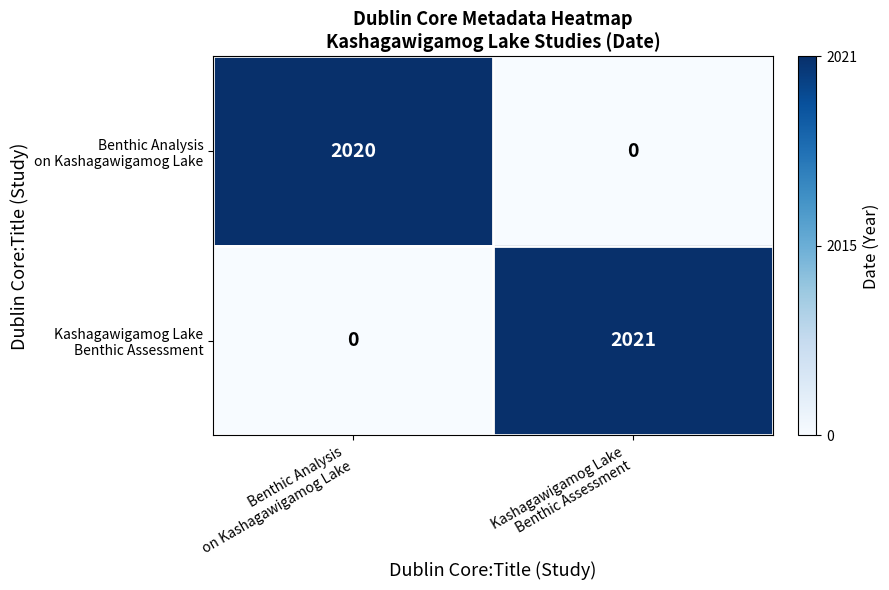

What is the maximum value shown in the chart?

2021